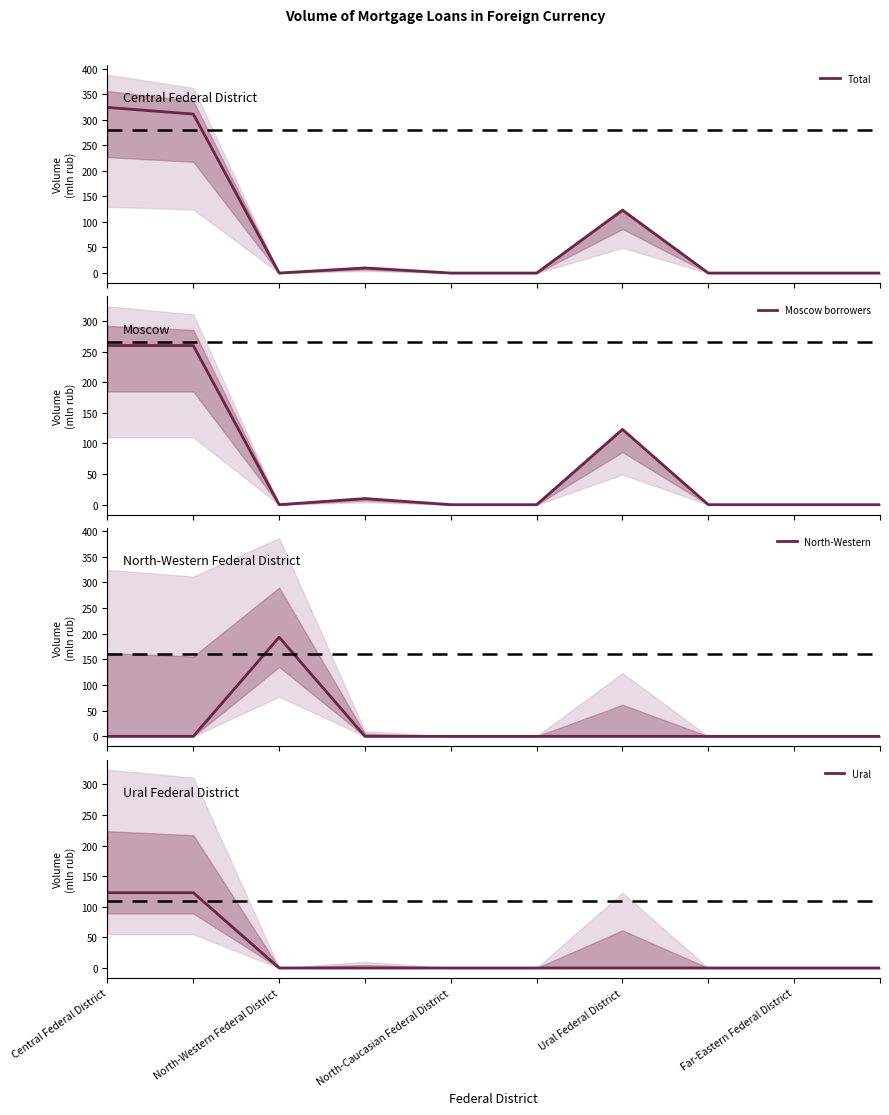

What is the maximum value for Moscow borrowers?

260